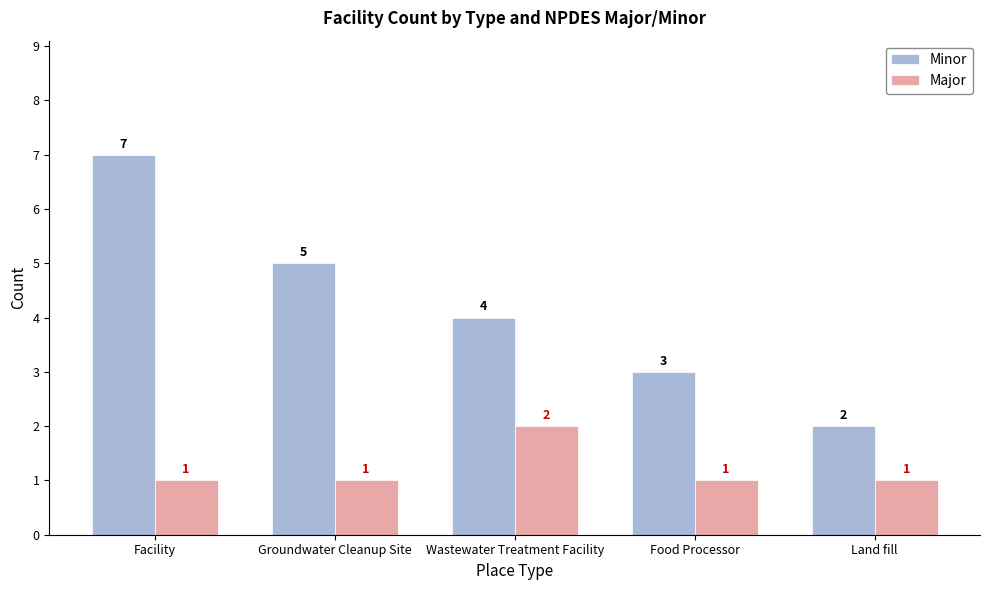

Reading right to left, extract all data points from this chart.

Minor: Land fill=2	Food Processor=3	Wastewater Treatment Facility=4	Groundwater Cleanup Site=5	Facility=7
Major: Land fill=1	Food Processor=1	Wastewater Treatment Facility=2	Groundwater Cleanup Site=1	Facility=1